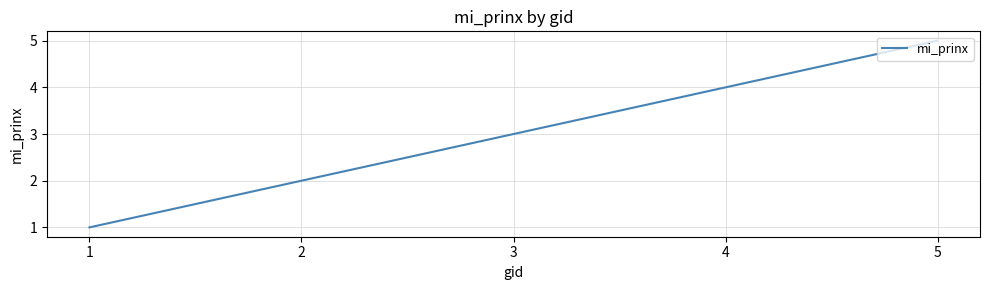

True or false: the data has more than 1 interior local peaks.

False